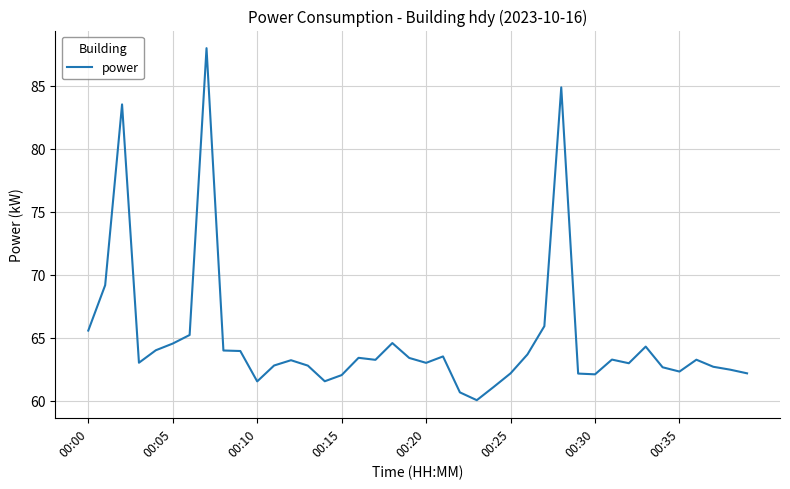

What is the sum of all values?

2595.3